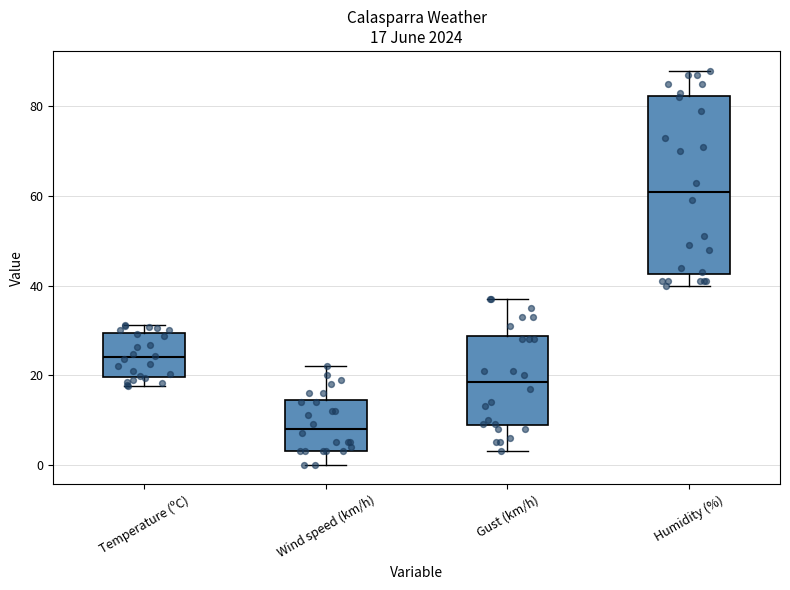

Comparing the boxes themselves (not the whiskers), which one is the tallest?

Humidity (%)